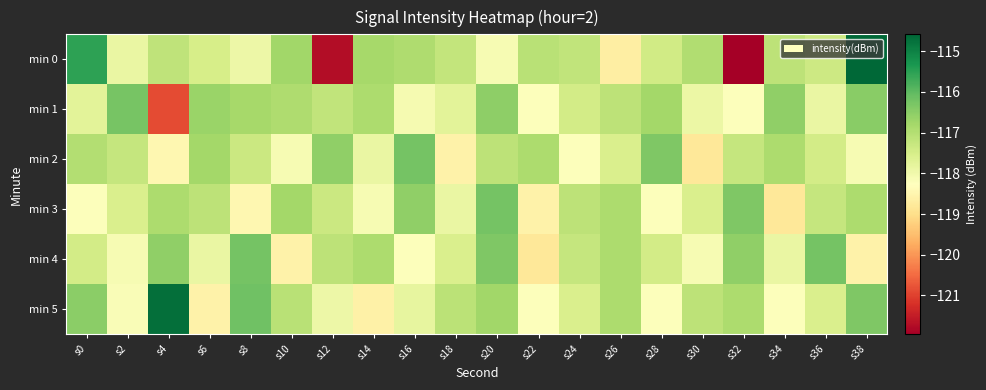

What is the total value across all series at s10?

-704.2